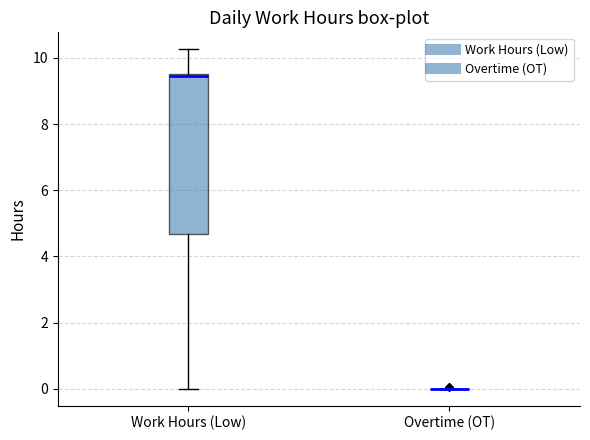

Comparing the boxes themselves (not the whiskers), which one is the tallest?

Work Hours (Low)